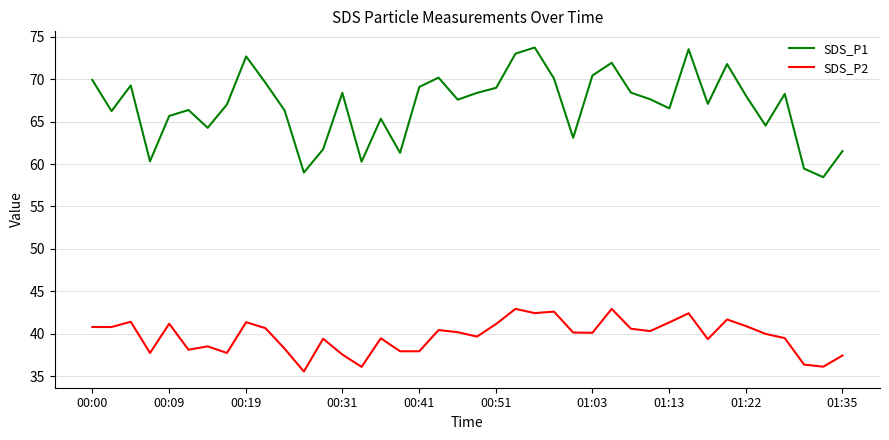

Which series has the largest total across all categories?

SDS_P1